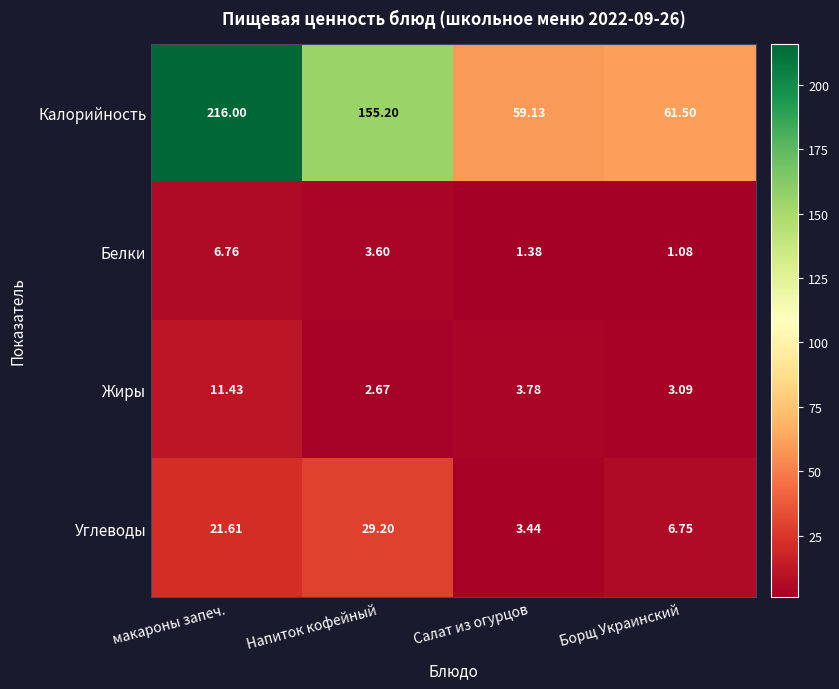

How many data points does each series have?

4